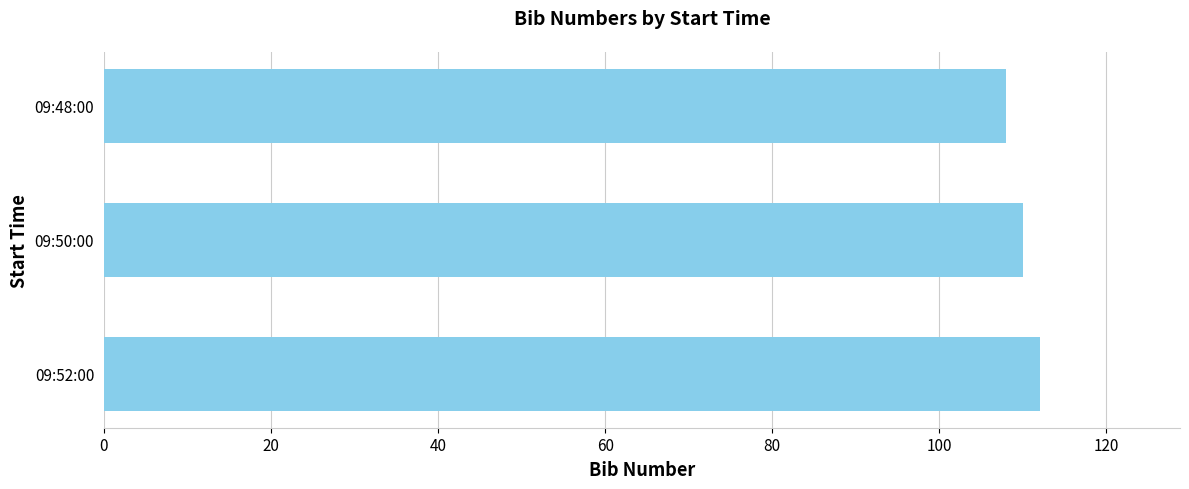

Reading top to bottom, list all the values displayed in this chart.

108	110	112